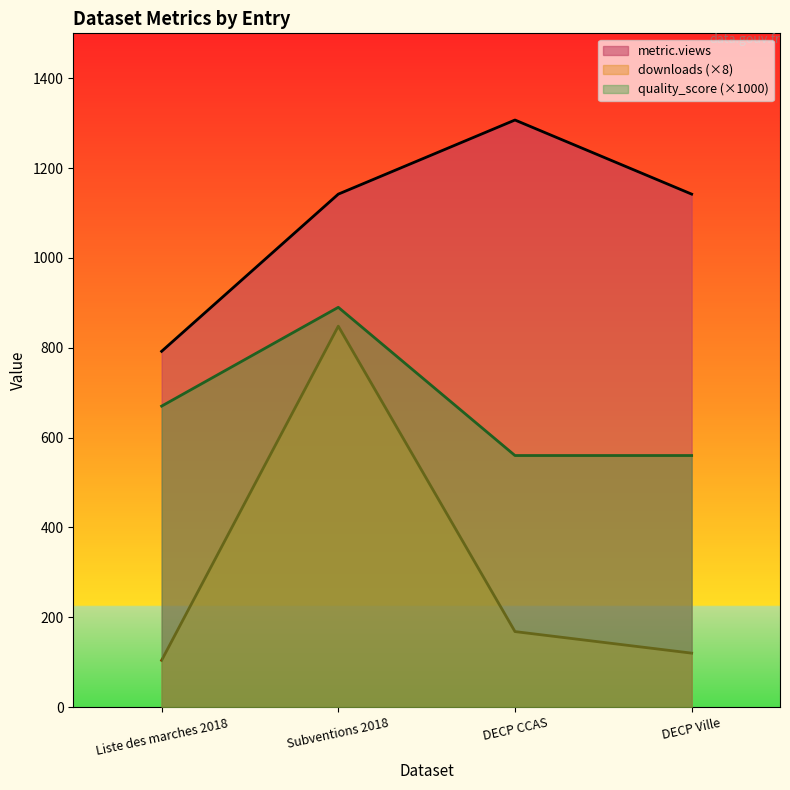

Which category has the lowest value in the downloads series?

Liste des marches 2018